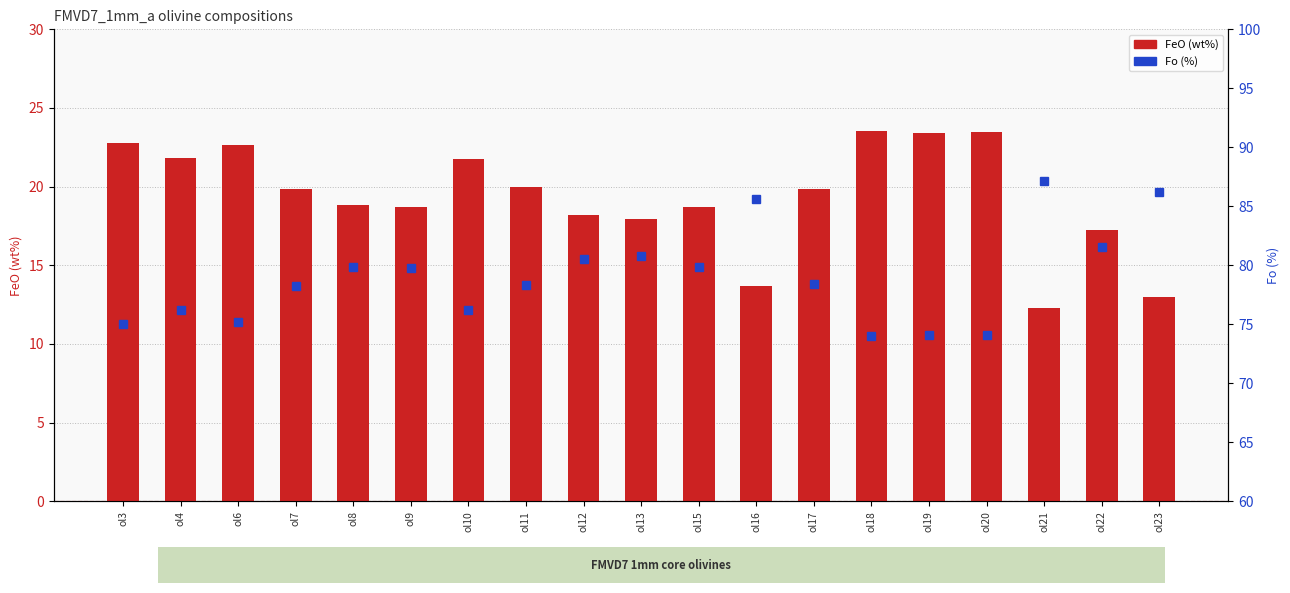

Rank the categories by FeO (wt%) value from highest to lowest.

ol18, ol20, ol19, ol3, ol6, ol4, ol10, ol11, ol7, ol17, ol8, ol15, ol9, ol12, ol13, ol22, ol16, ol23, ol21